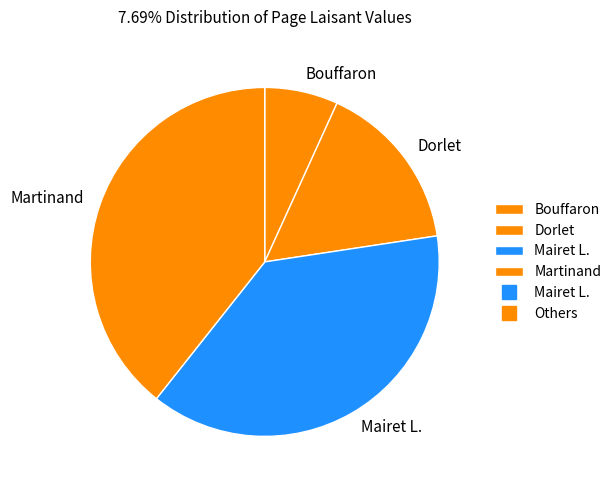

Does Martinand represent more than half of the total?

No